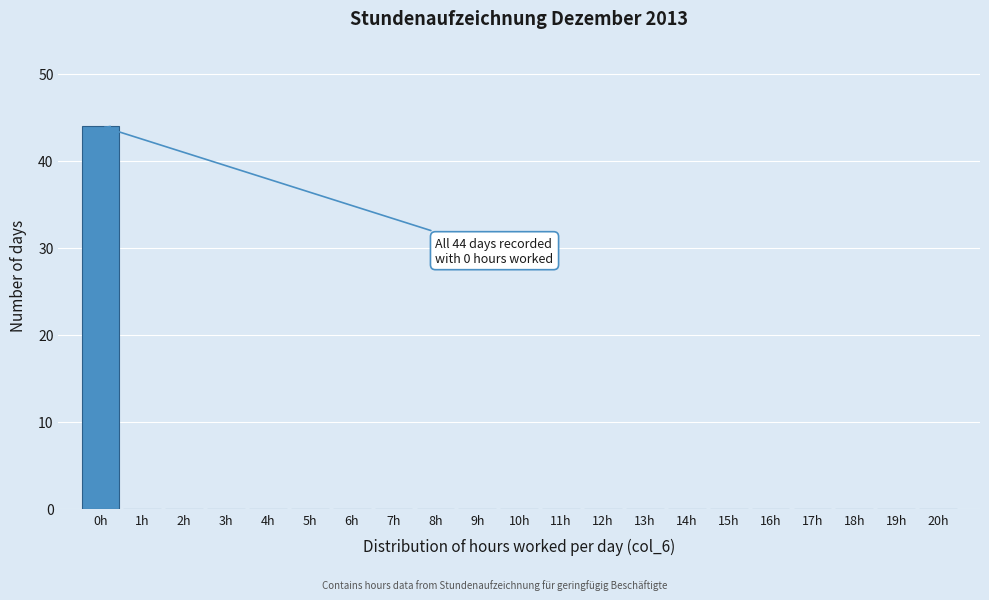

Which range on the x-axis has the tallest bar?

-0.5 to 0.5